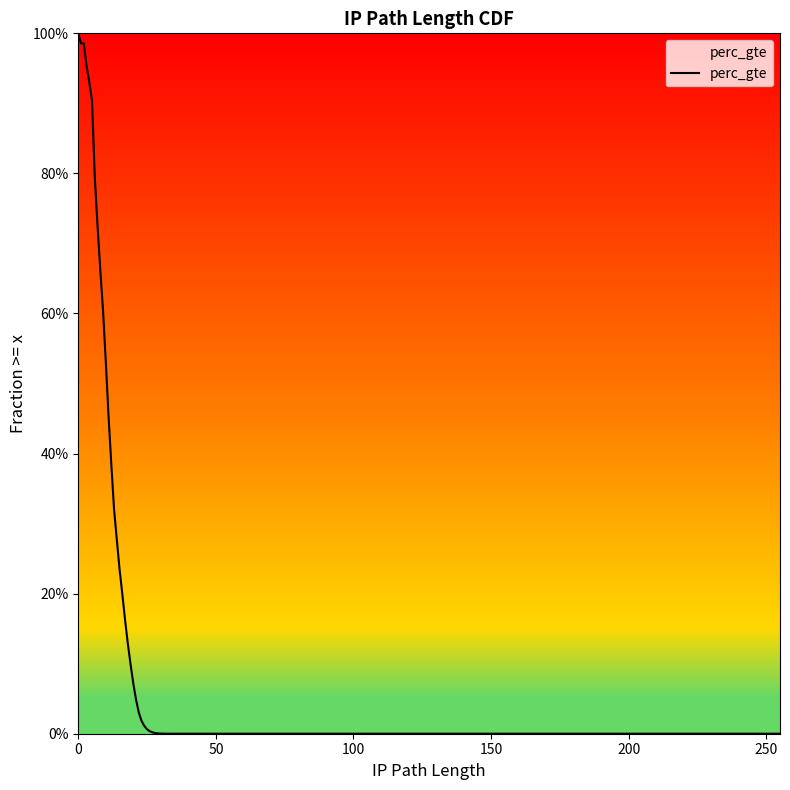

How many distinct data groups are displayed?

1